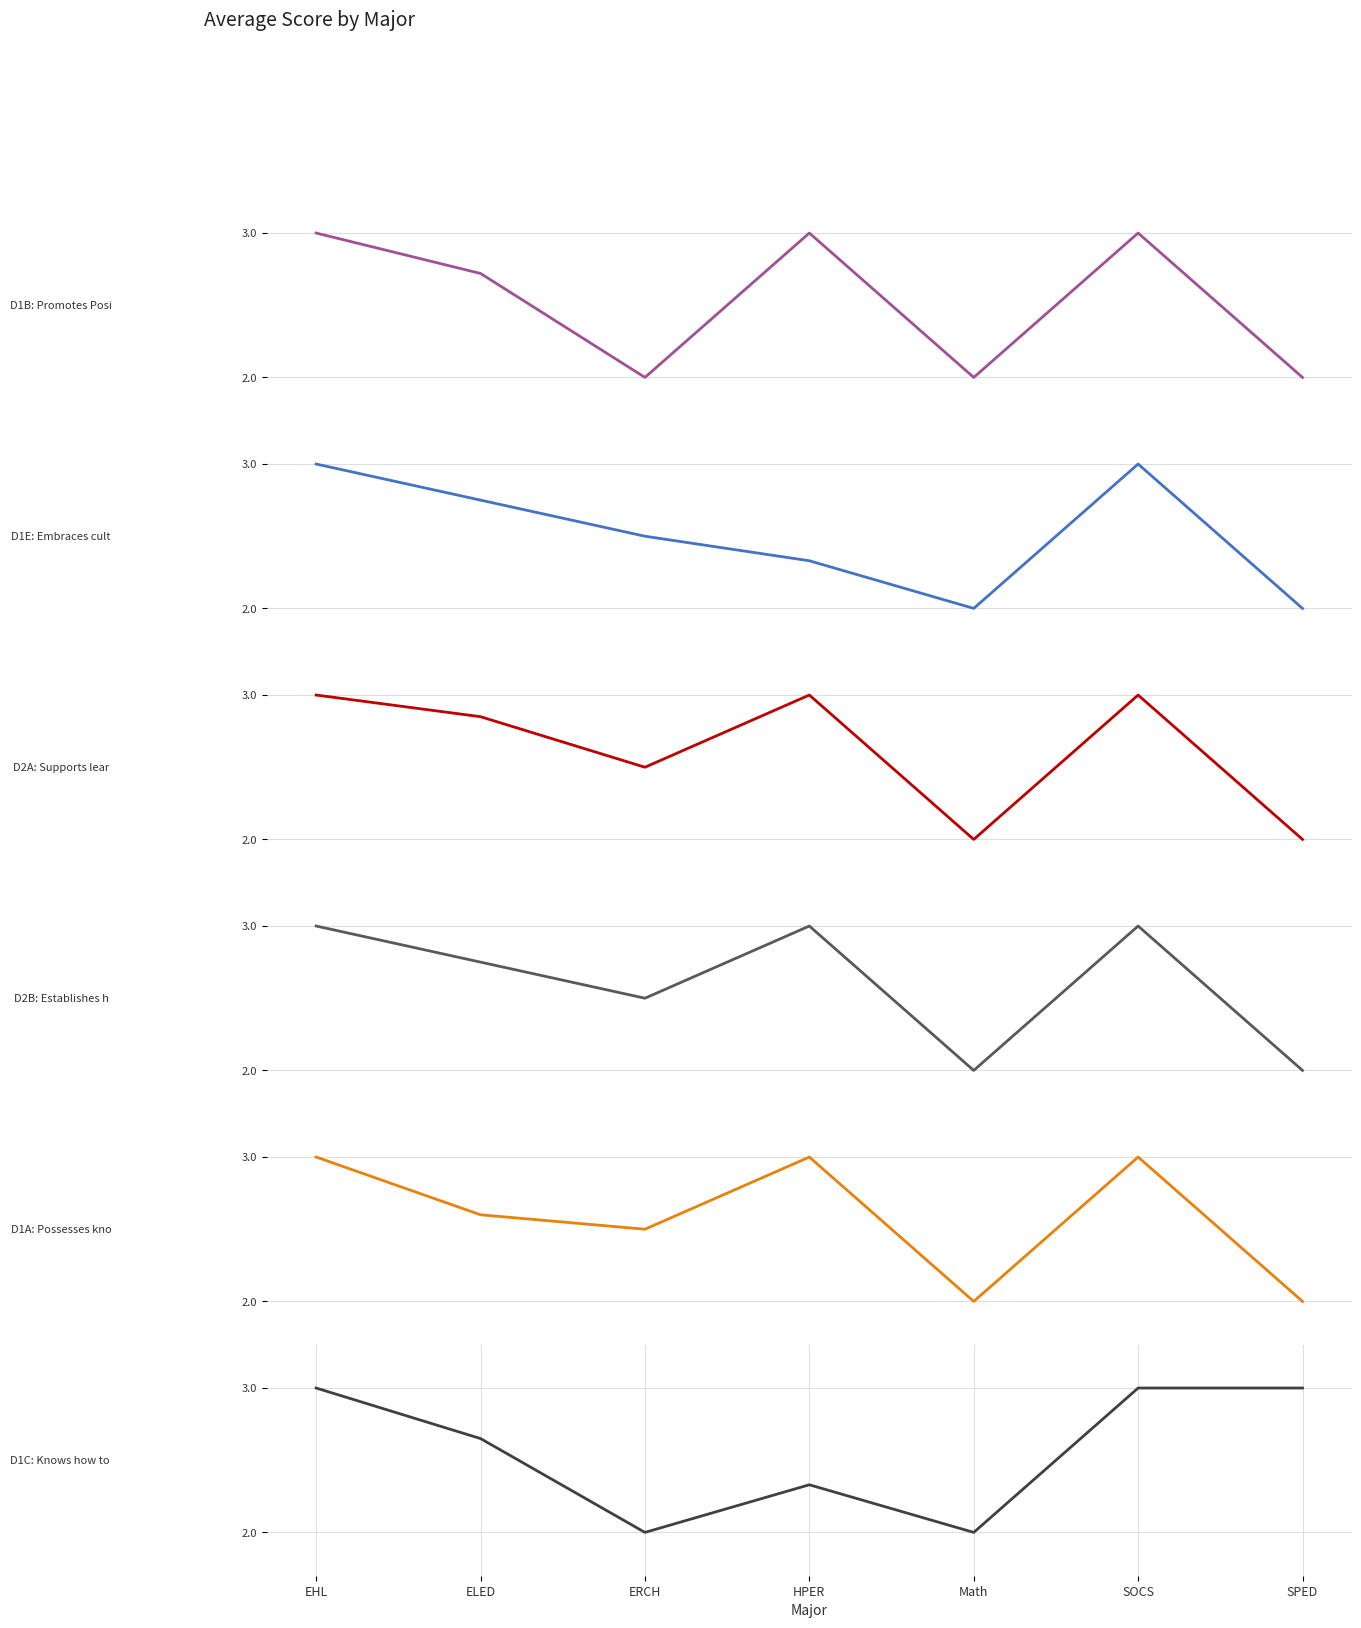

Between EHL and ELED, which series saw the biggest shift?

D1A: Possesses knowledge skills